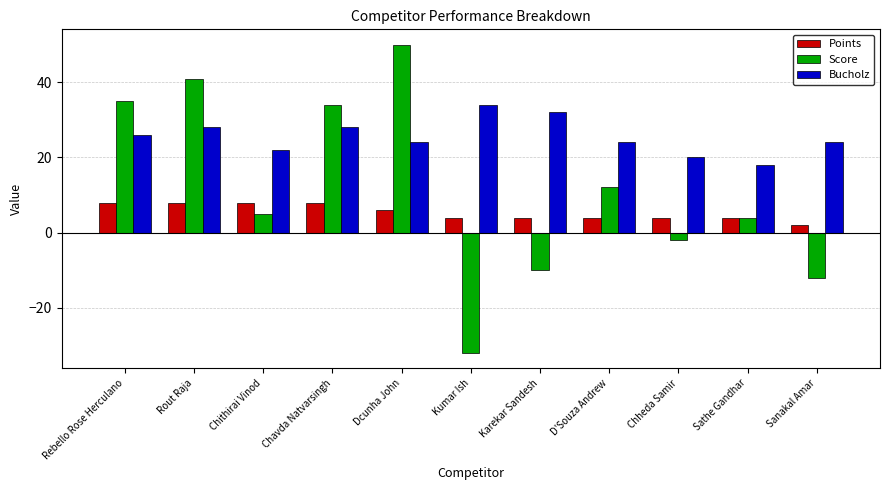

Rank the categories by Score value from highest to lowest.

Dcunha John, Rout Raja, Rebello Rose Herculano, Chavda Natvarsingh, D'Souza Andrew, Chithirai Vinod, Sathe Gandhar, Chheda Samir, Karekar Sandesh, Sanakal Amar, Kumar Ish